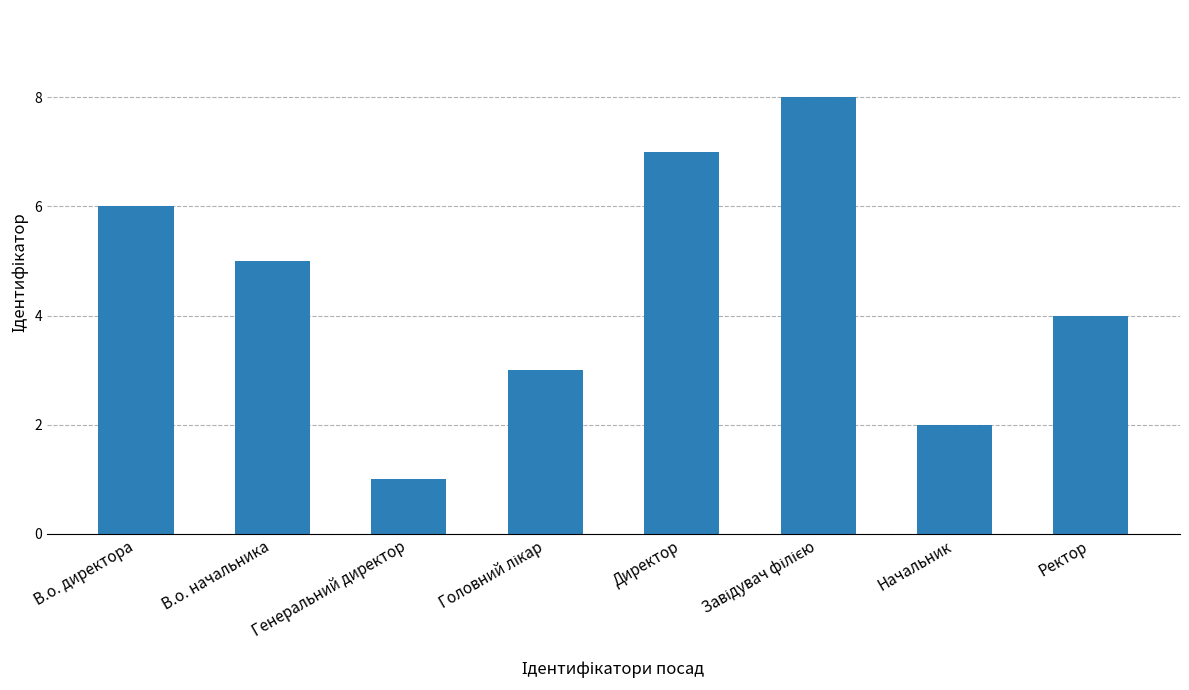

What is the ratio of the value at Начальник to the value at Ректор?

0.5